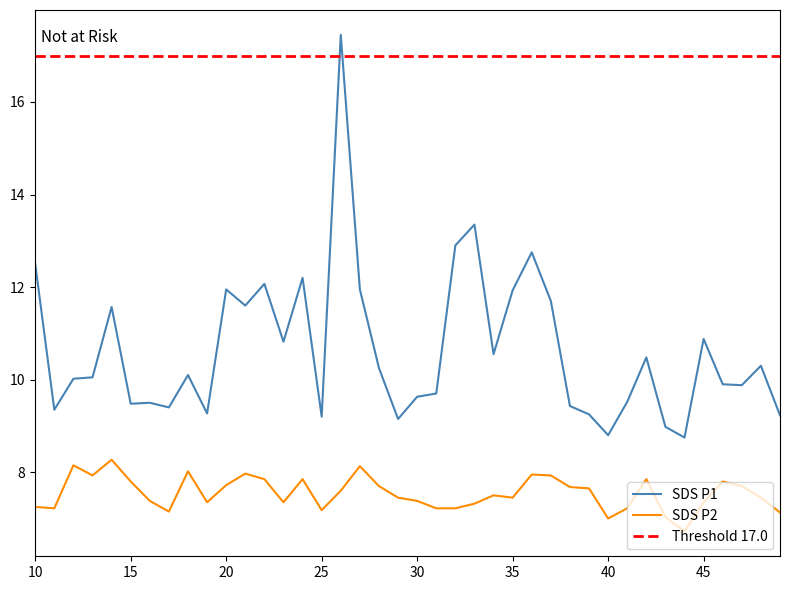

The SDS P1 series shows 7.3 at 45. True or false?

False